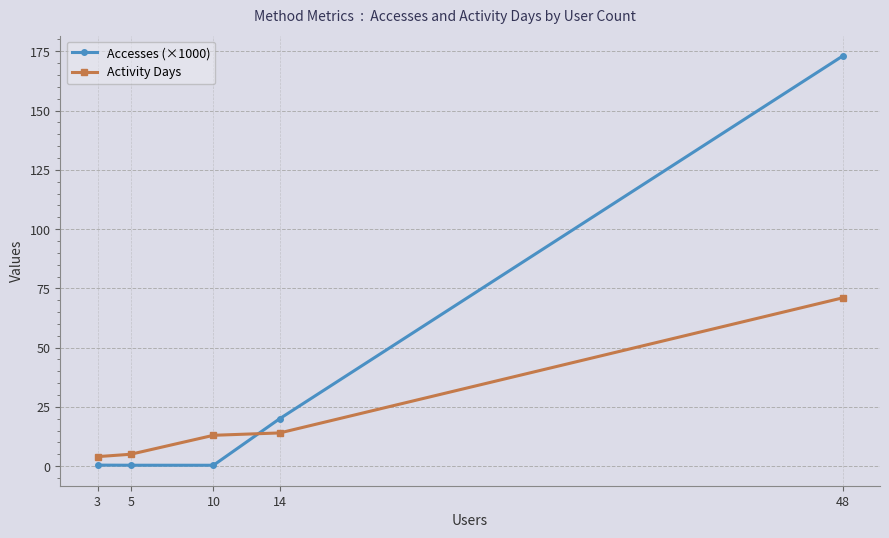

How many values in the Activity Days series are below 13?

2